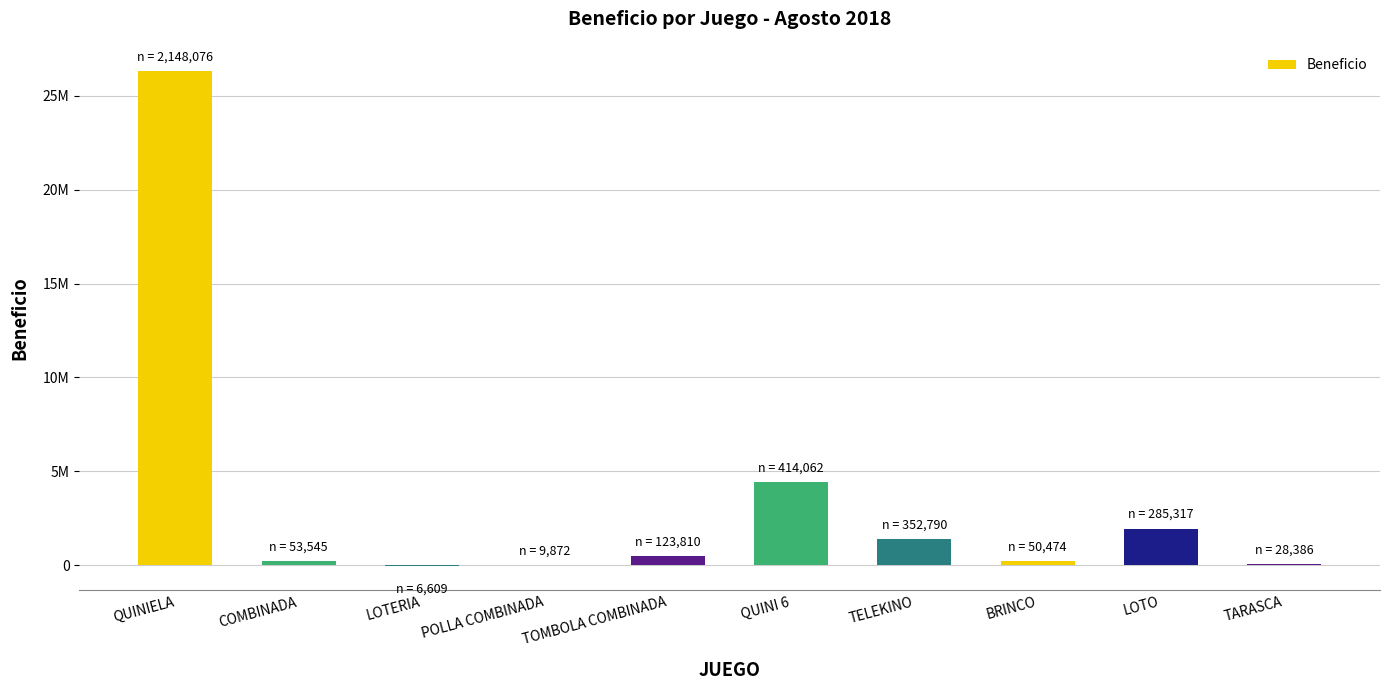

Rank the categories by value from lowest to highest.

LOTERIA, POLLA COMBINADA, TARASCA, COMBINADA, BRINCO, TOMBOLA COMBINADA, TELEKINO, LOTO, QUINI 6, QUINIELA